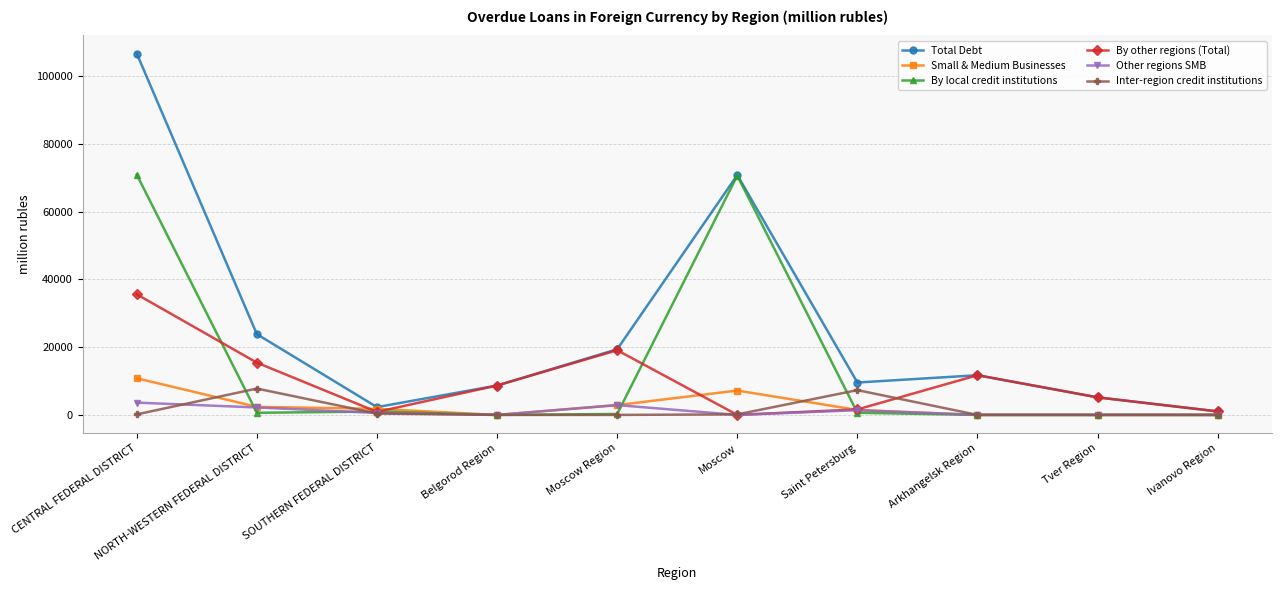

What are all the series names shown in the legend?

Total Debt, Small & Medium Businesses, By local credit institutions, By other regions (Total), Other regions SMB, Inter-region credit institutions